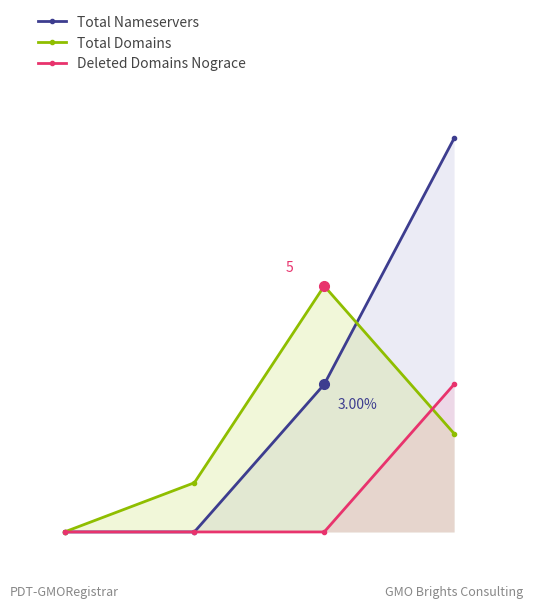

Where is Total Nameservers nearest to the value 4?

2